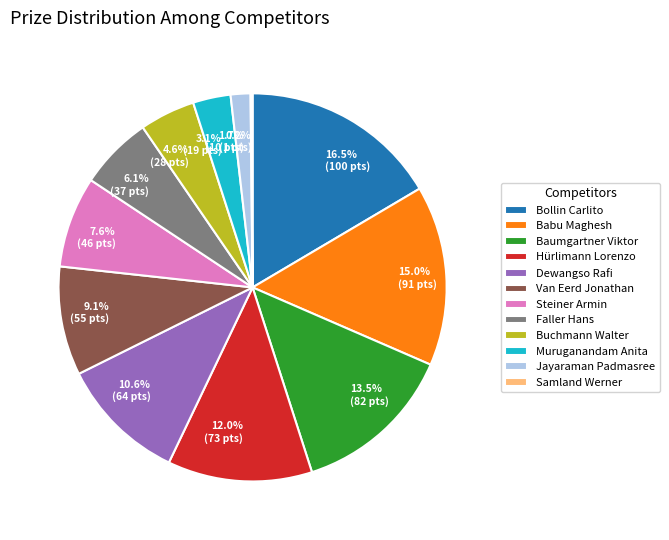

Does Jayaraman Padmasree represent more than half of the total?

No